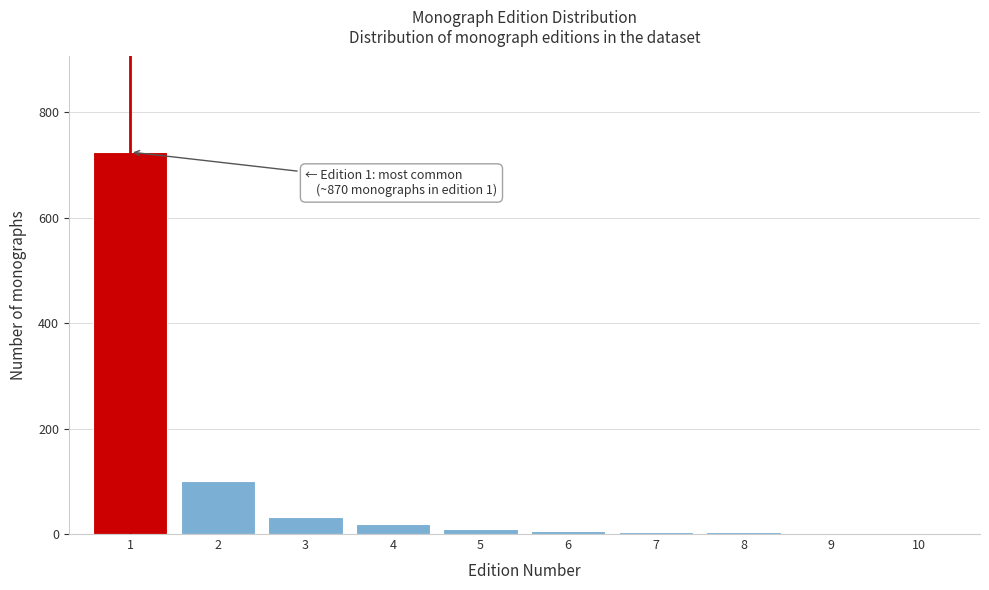

What is the sum of all values?

902